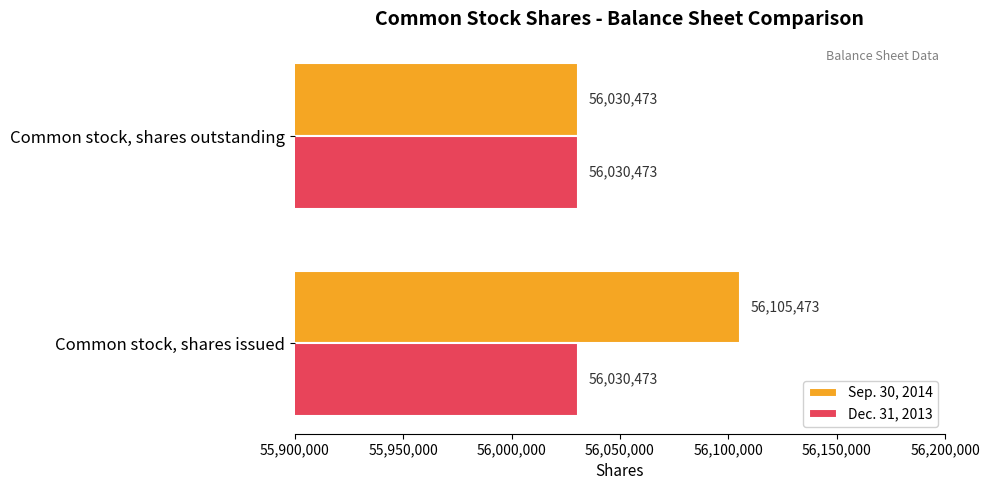

What is the average value of the Dec. 31, 2013 series?

56030473